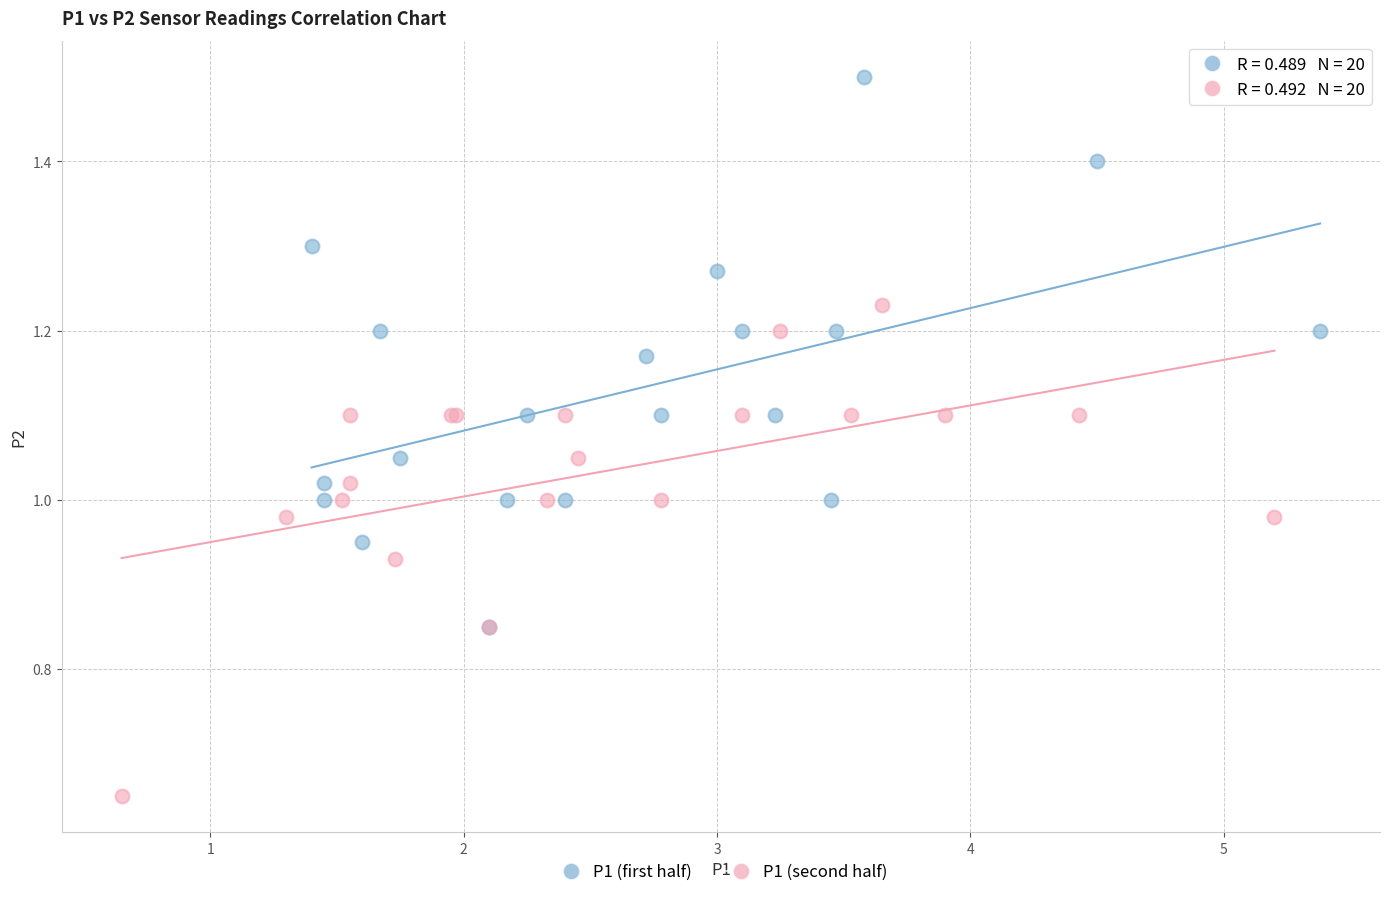

Which series has the largest Y range (max minus min)?

P1 (first half)